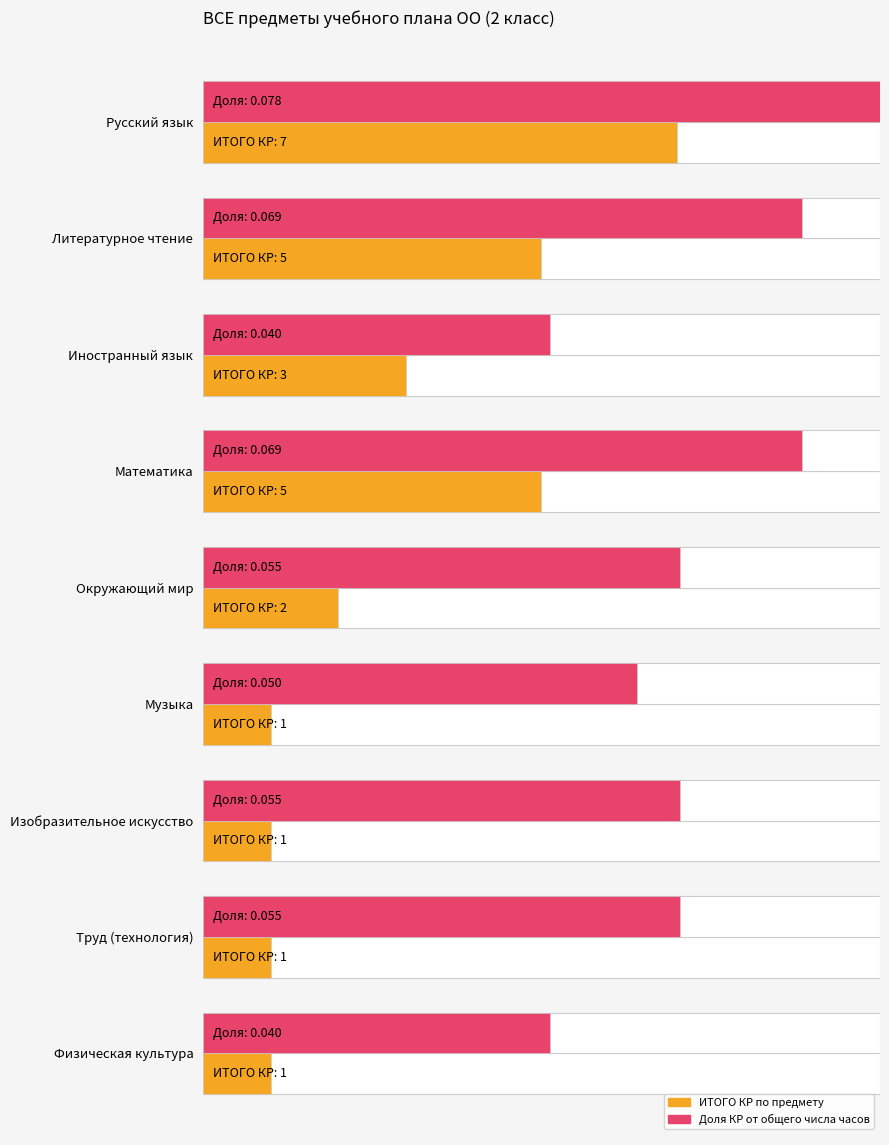

How many data points does each series have?

9